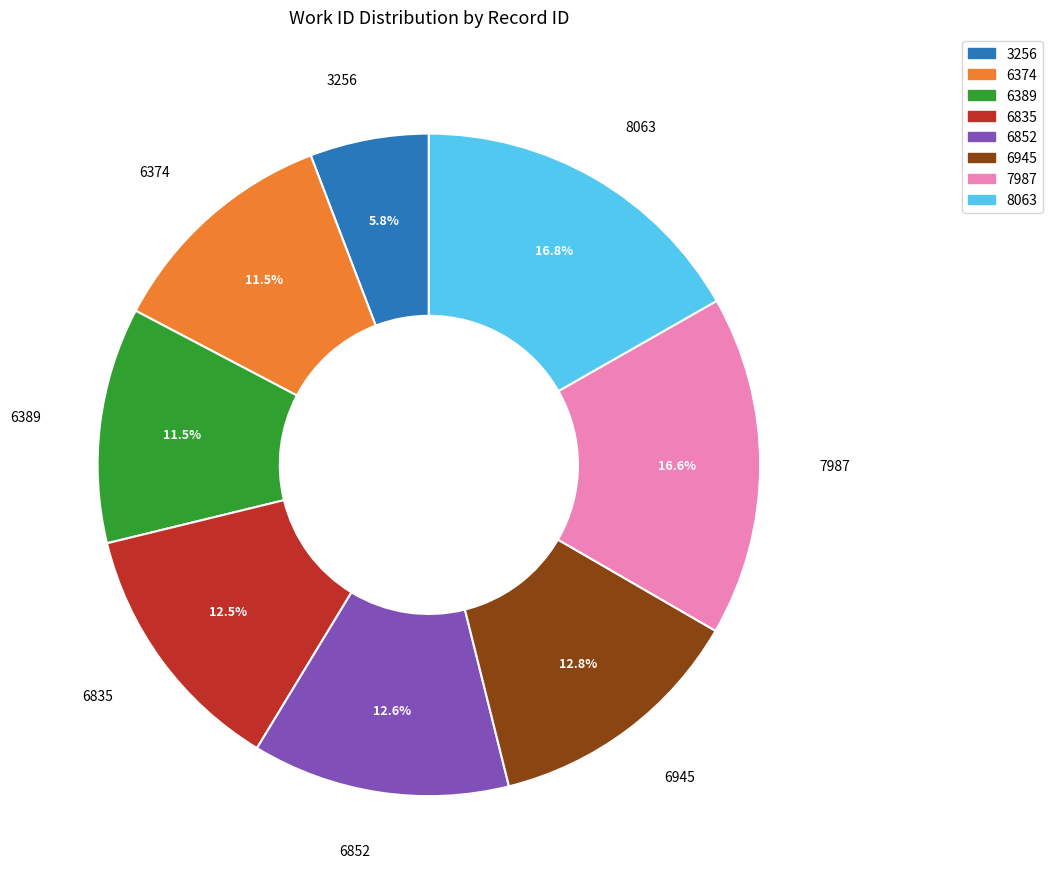

To the nearest percent, what is the difference between the largest and smallest slice percentages?

11%